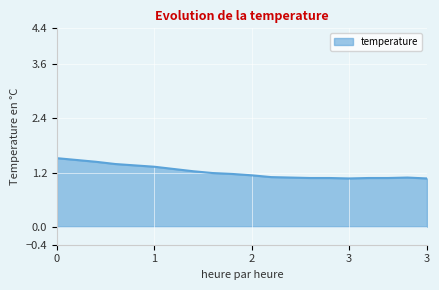

Does the chart display data point markers on the line(s)?

No